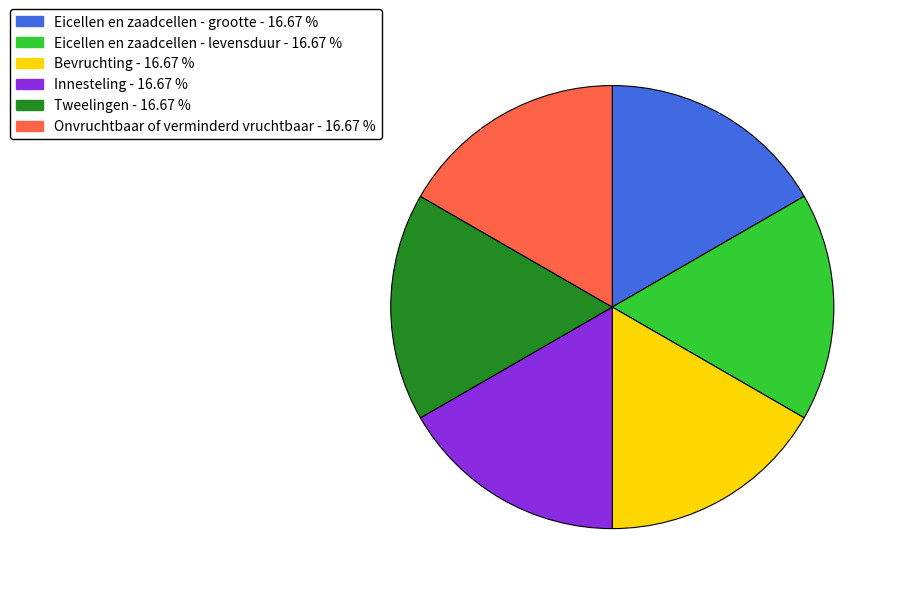

Does Tweelingen represent more than half of the total?

No